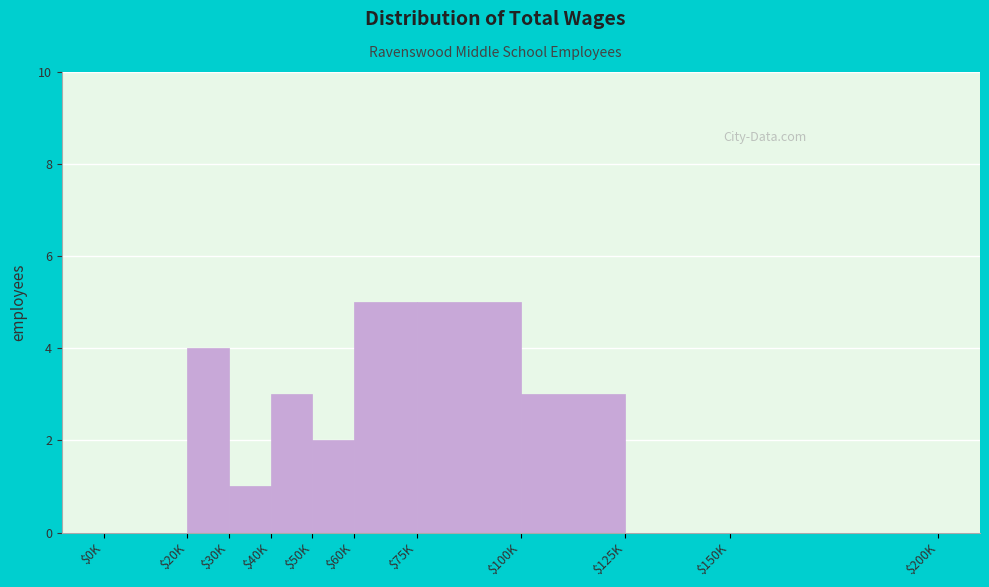

The chart shows a value of 0 at $150K. True or false?

True